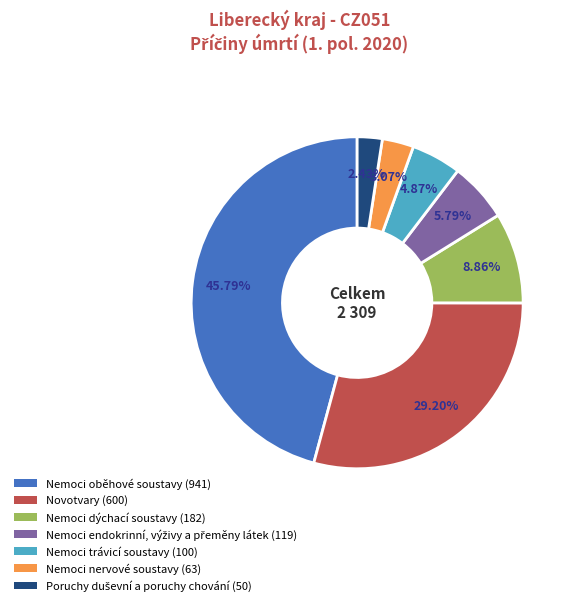

What is the largest slice in the pie chart?

Nemoci oběhové soustavy